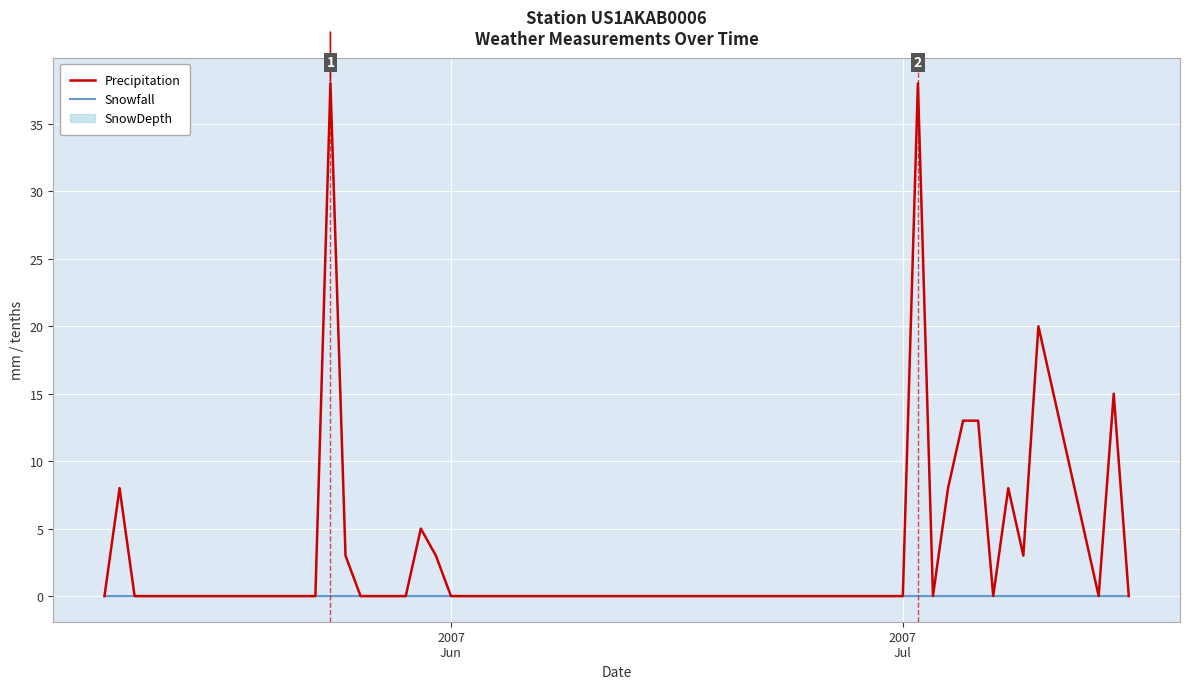

Which series has the widest spread of values?

Precipitation